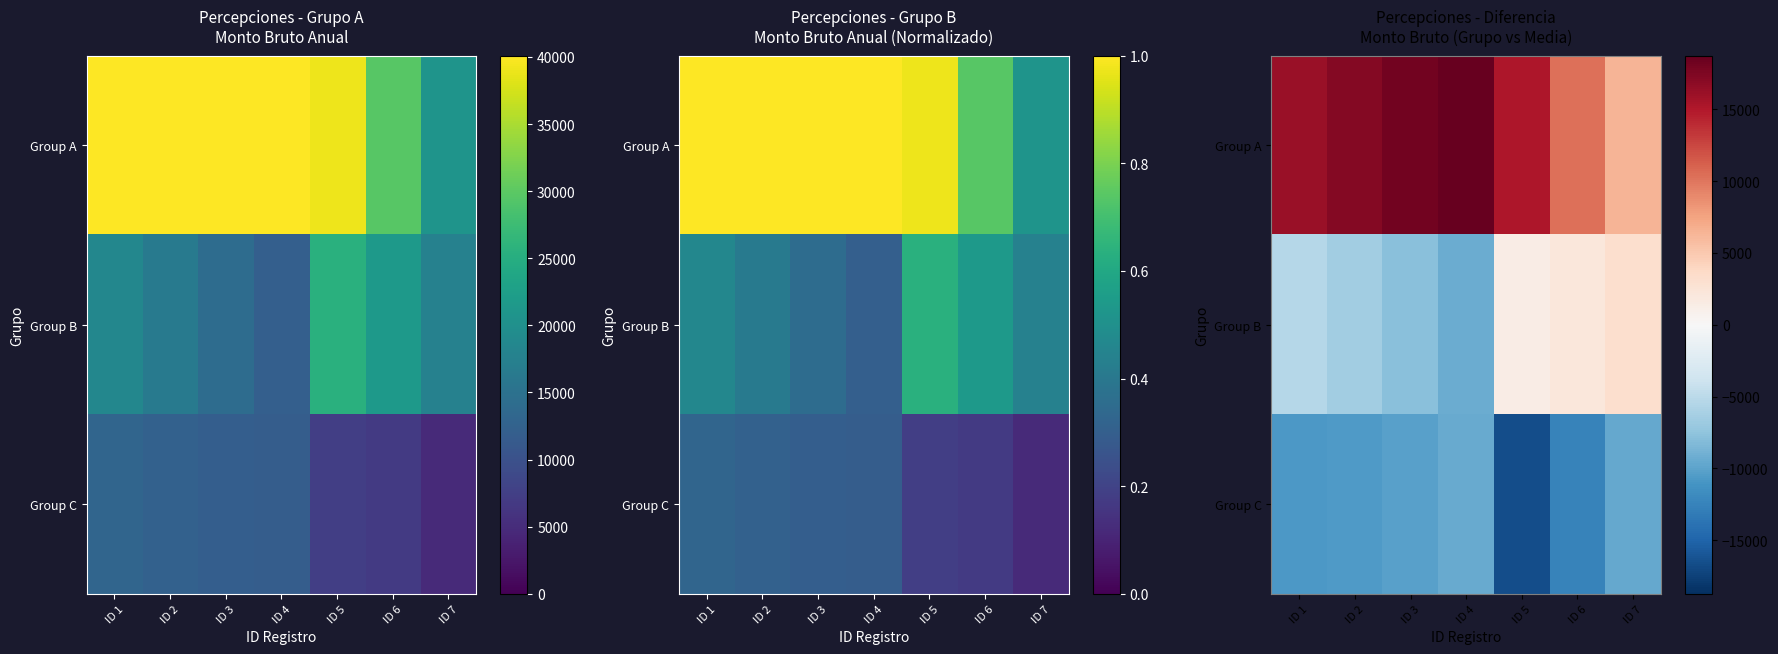

Is the value of Group C at ID 1 greater than the value of Group B at ID 2?

No